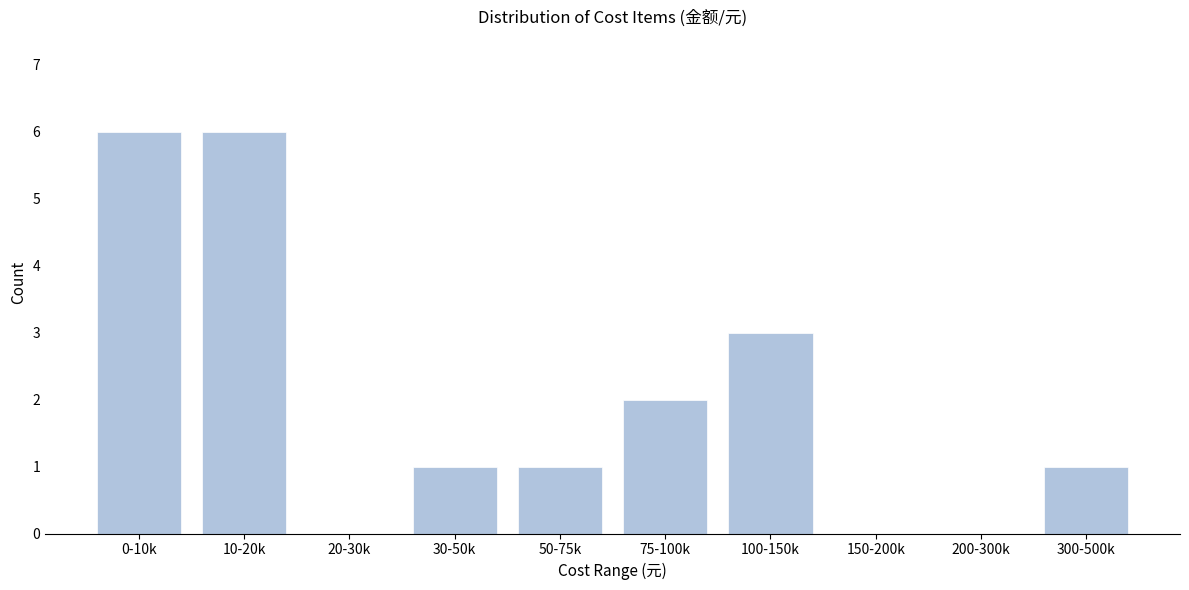

Reading left to right, transcribe all the data shown in this chart.

0-10k=6	10-20k=6	20-30k=0	30-50k=1	50-75k=1	75-100k=2	100-150k=3	150-200k=0	200-300k=0	300-500k=1